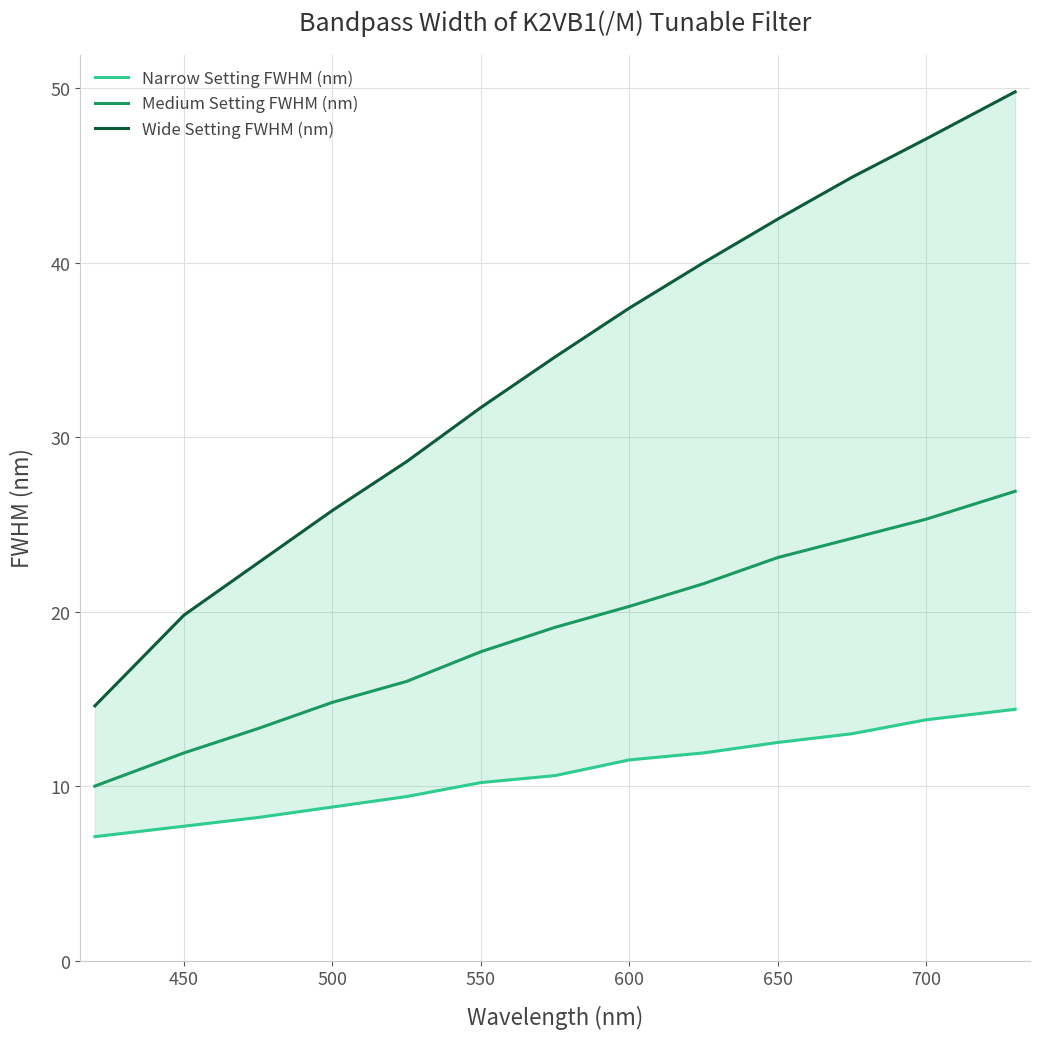

Which series has the largest total across all categories?

Wide Setting FWHM (nm)